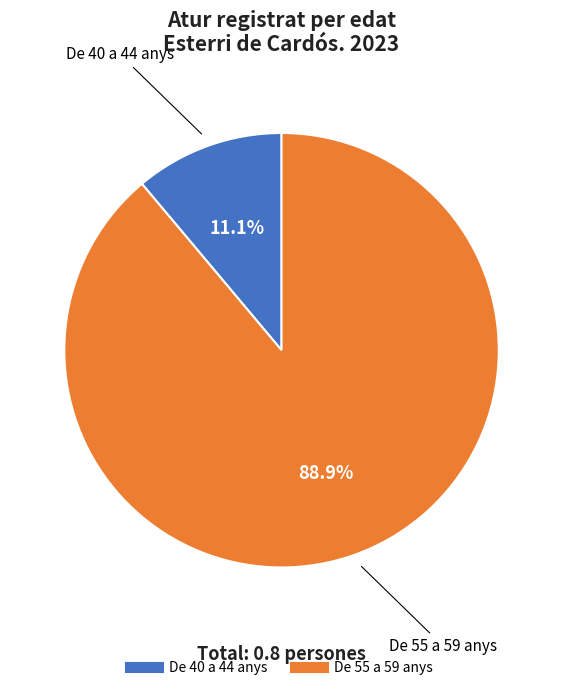

What is the total percentage of De 55 a 59 anys and De 40 a 44 anys?

100.0%